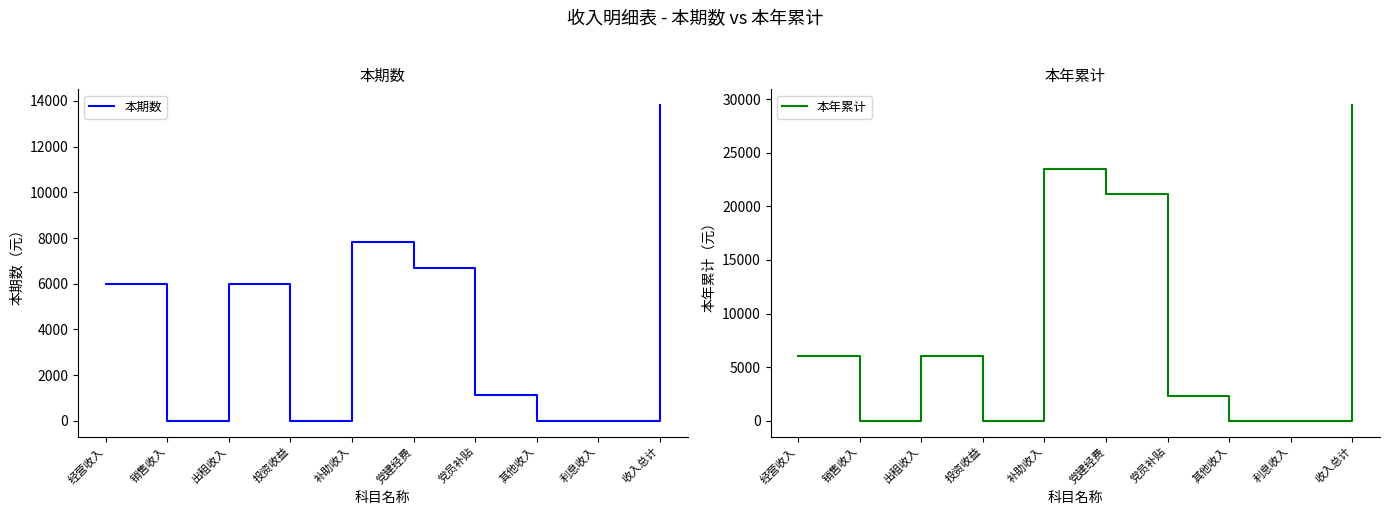

What is the difference between the second highest and minimum values in the 本年累计 series?

23448.0